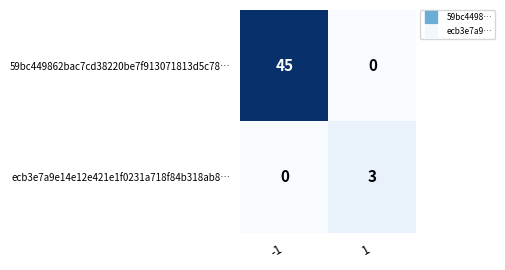

What is the spread (max minus min) of values at -1?

45